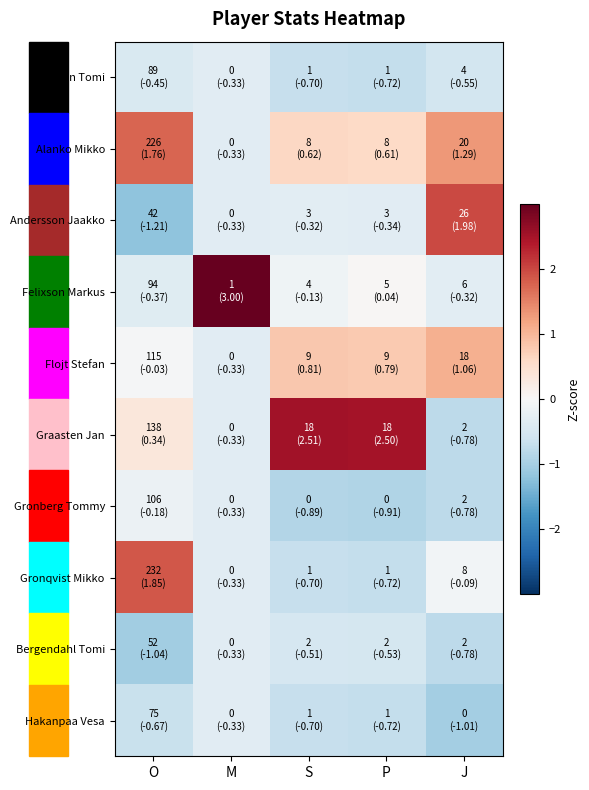

Reading right to left, what are all the values shown in this chart?

Aaltonen Tomi: J=-0.6	P=-0.7	S=-0.7	M=-0.3	O=-0.4
Alanko Mikko: J=1.3	P=0.6	S=0.6	M=-0.3	O=1.8
Andersson Jaakko: J=2.0	P=-0.3	S=-0.3	M=-0.3	O=-1.2
Felixson Markus: J=-0.3	P=0.0	S=-0.1	M=3.0	O=-0.4
Flojt Stefan: J=1.1	P=0.8	S=0.8	M=-0.3	O=-0.0
Graasten Jan: J=-0.8	P=2.5	S=2.5	M=-0.3	O=0.3
Gronberg Tommy: J=-0.8	P=-0.9	S=-0.9	M=-0.3	O=-0.2
Gronqvist Mikko: J=-0.1	P=-0.7	S=-0.7	M=-0.3	O=1.9
Bergendahl Tomi: J=-0.8	P=-0.5	S=-0.5	M=-0.3	O=-1.0
Hakanpaa Vesa: J=-1.0	P=-0.7	S=-0.7	M=-0.3	O=-0.7